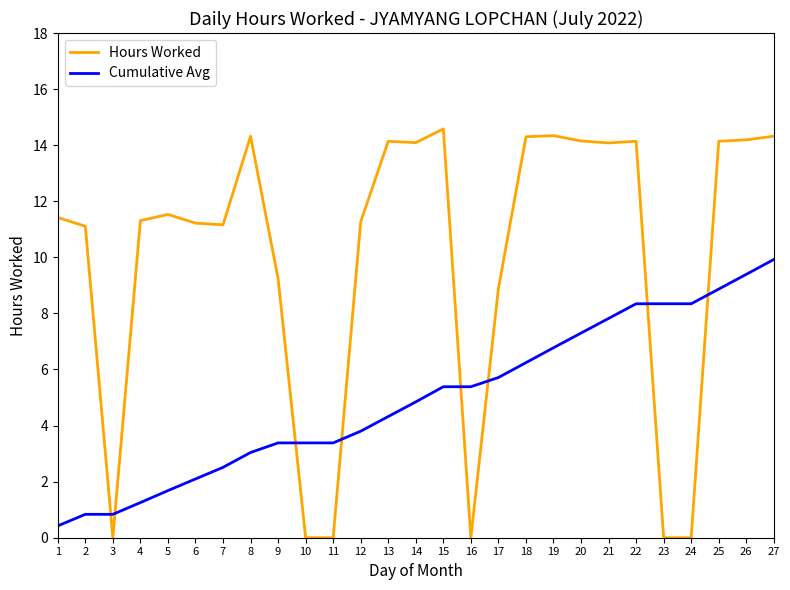

Is it true that Hours Worked equals 14.3 at 27?

True